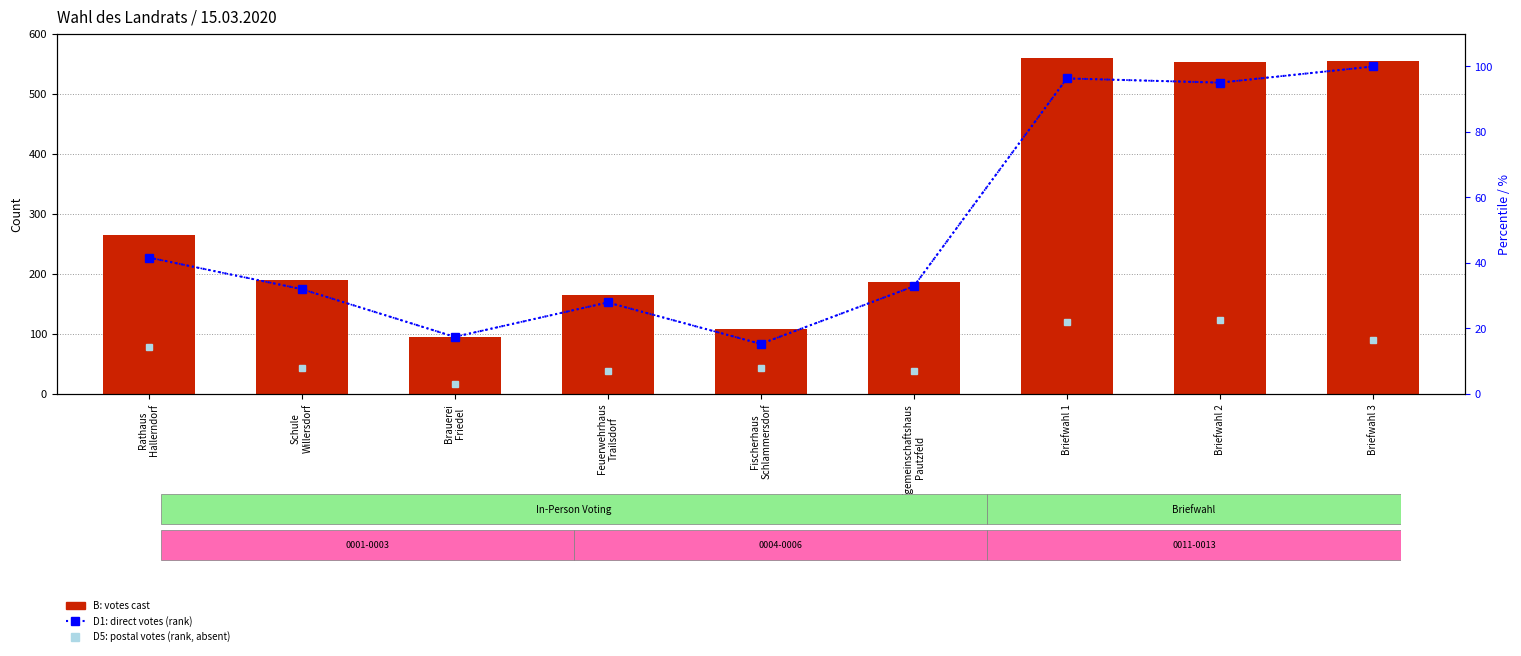

Are the bars horizontal?

No